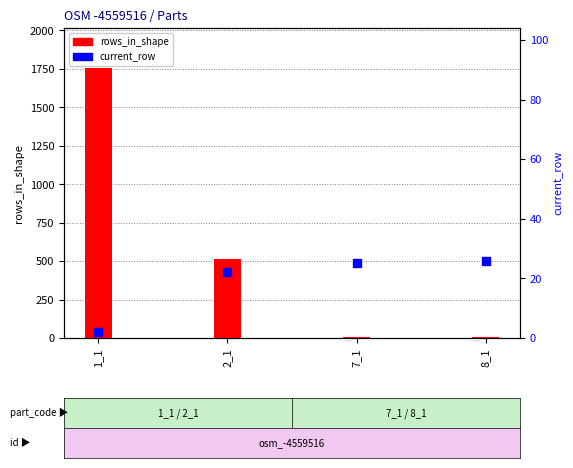

Which series contains the lowest Y value?

current_row